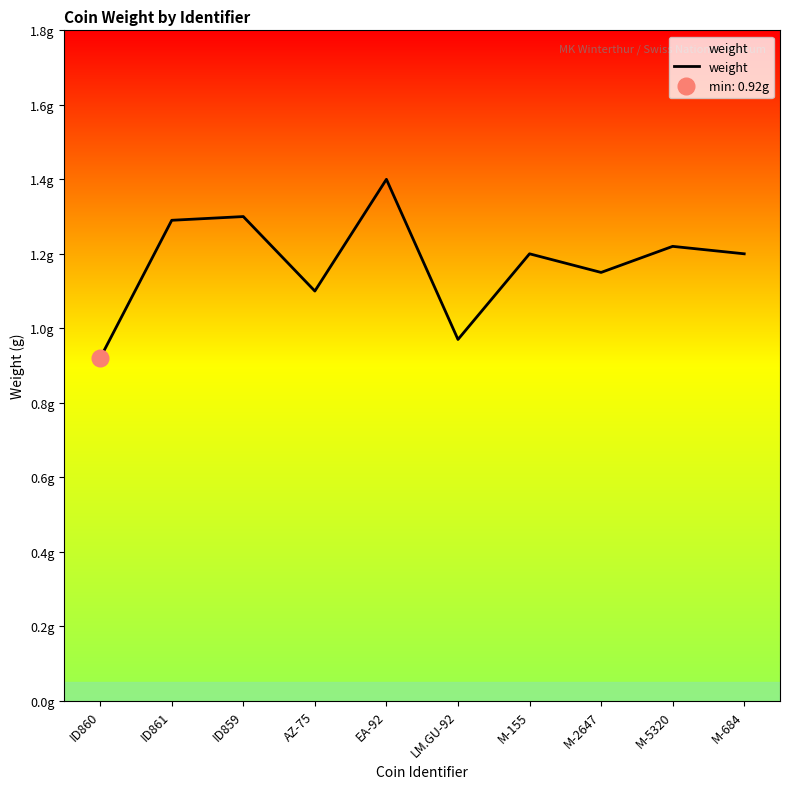

Rank the categories by value from highest to lowest.

EA-92, ID859, ID861, M-5320, M-155, M-684, M-2647, AZ-75, LM.GU-92, ID860